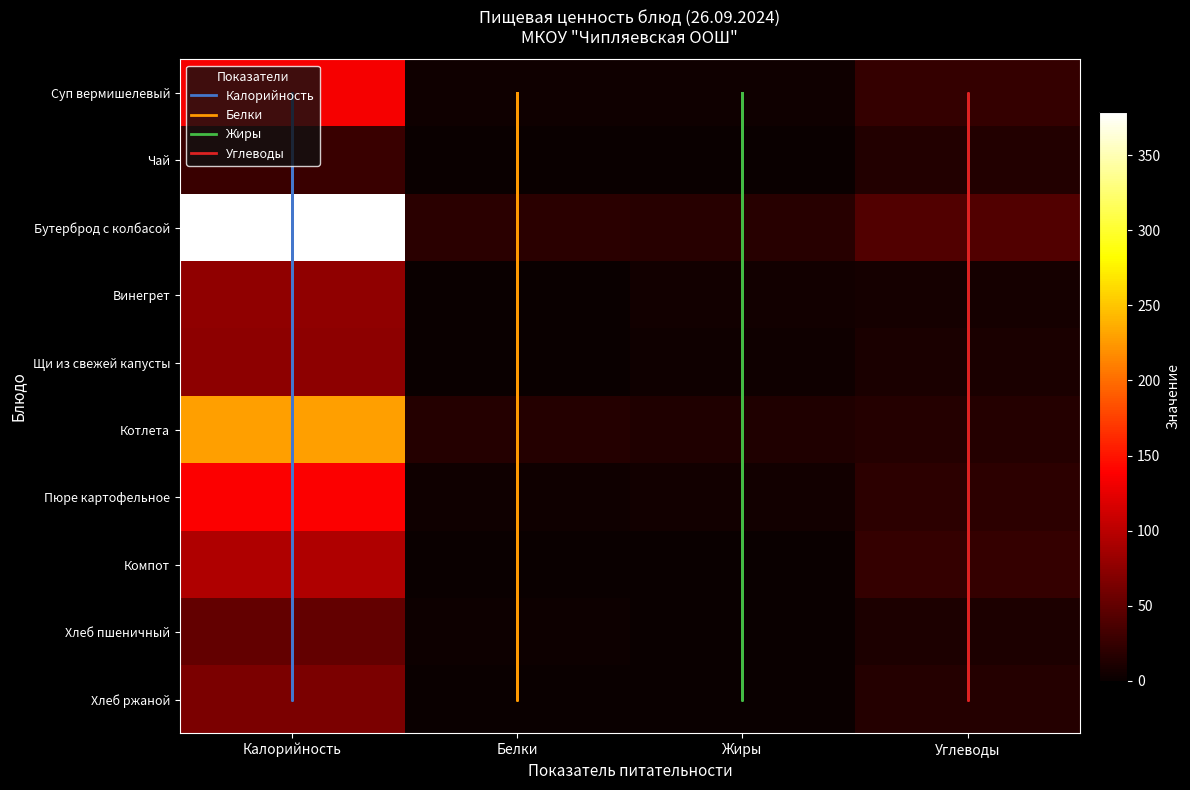

At which label does Котлета first exceed 16?

Калорийность